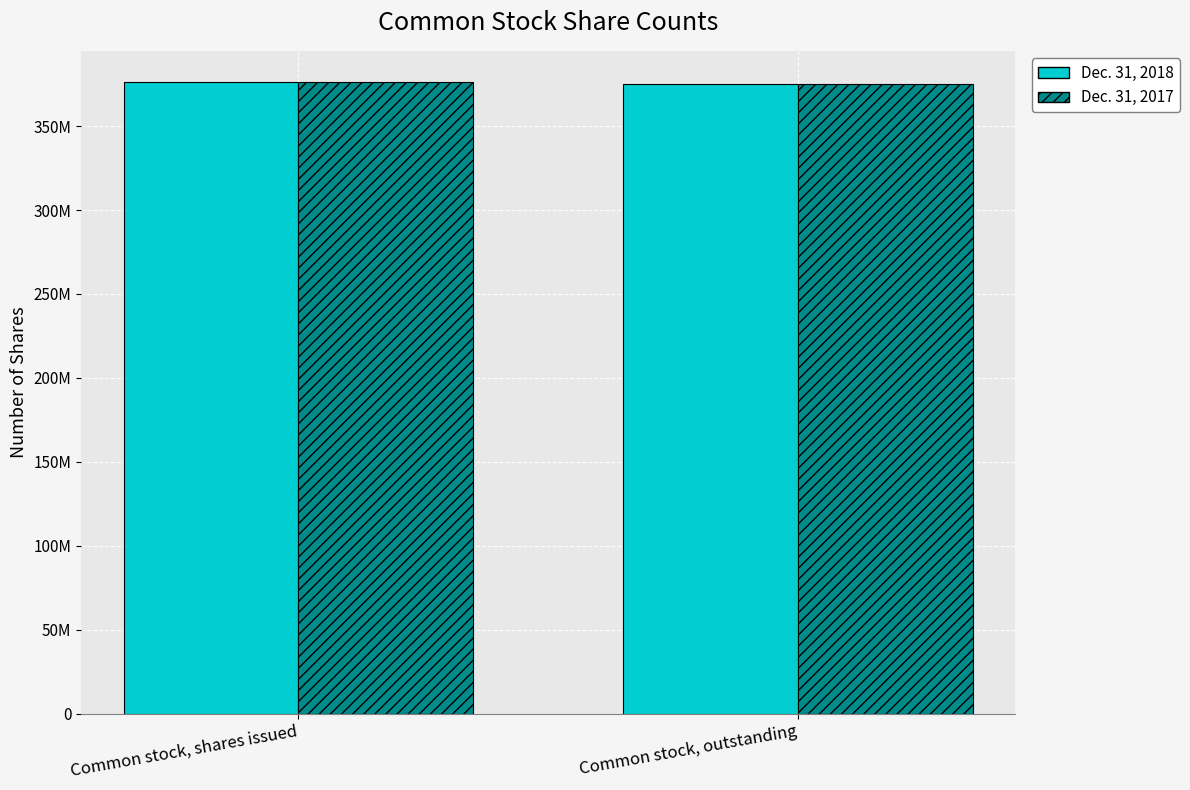

What is the average value of the Dec. 31, 2017 series?

375620672